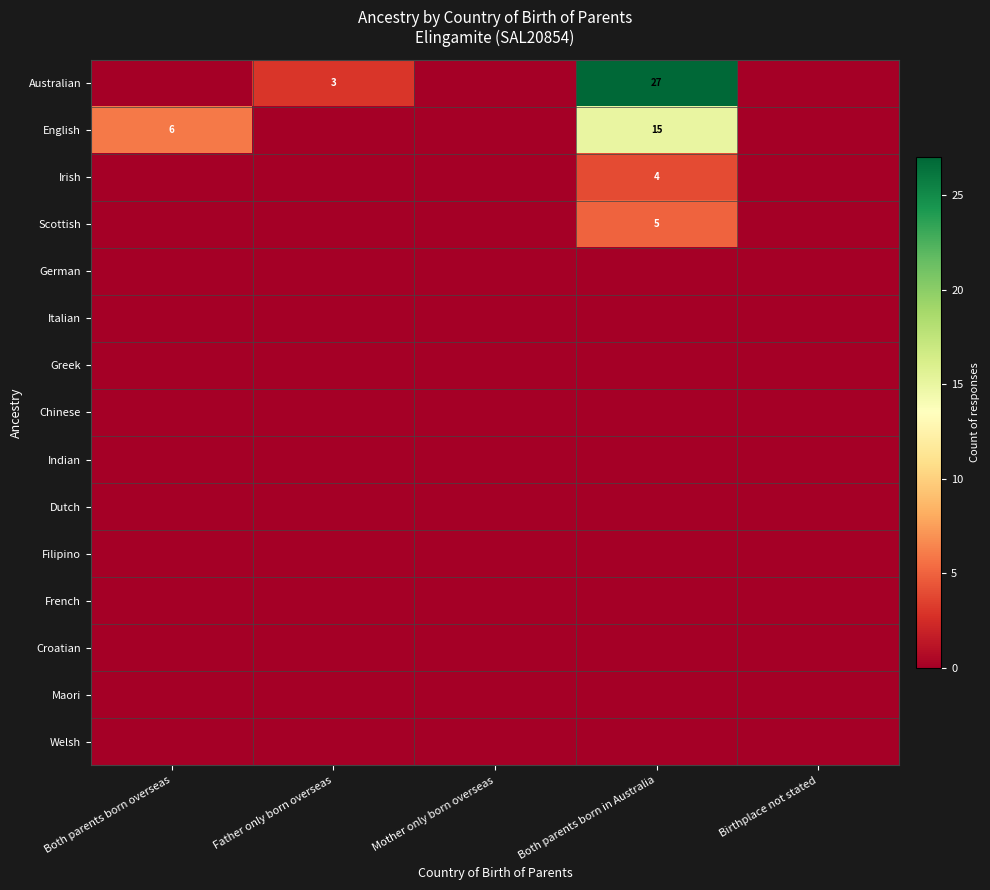

The Irish series shows 4 at Both parents born in Australia. True or false?

True